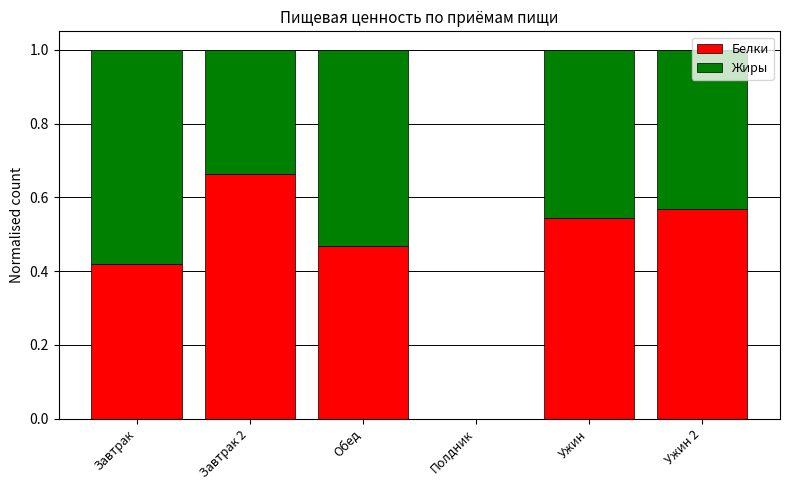

At which label does Белки reach its peak?

Завтрак 2